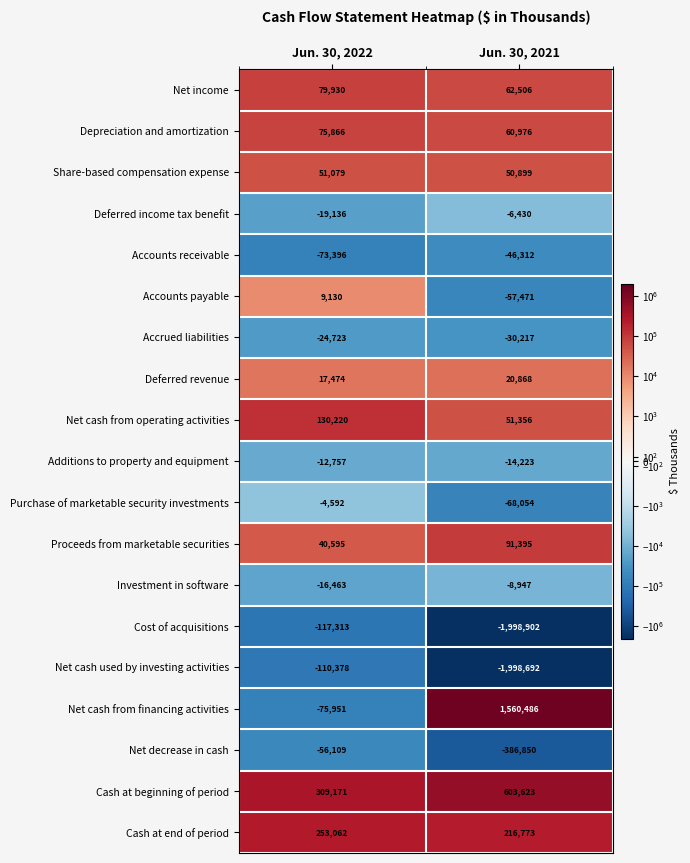

What is the sum of all Accounts receivable values?

-119708